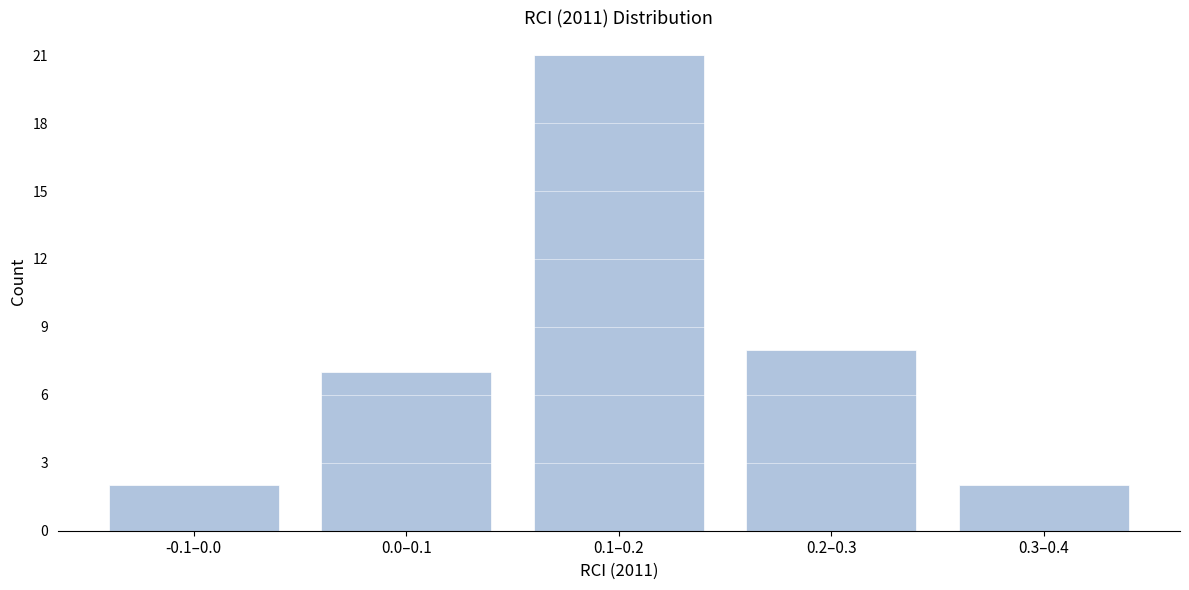

Reading right to left, list all the values displayed in this chart.

2	8	21	7	2